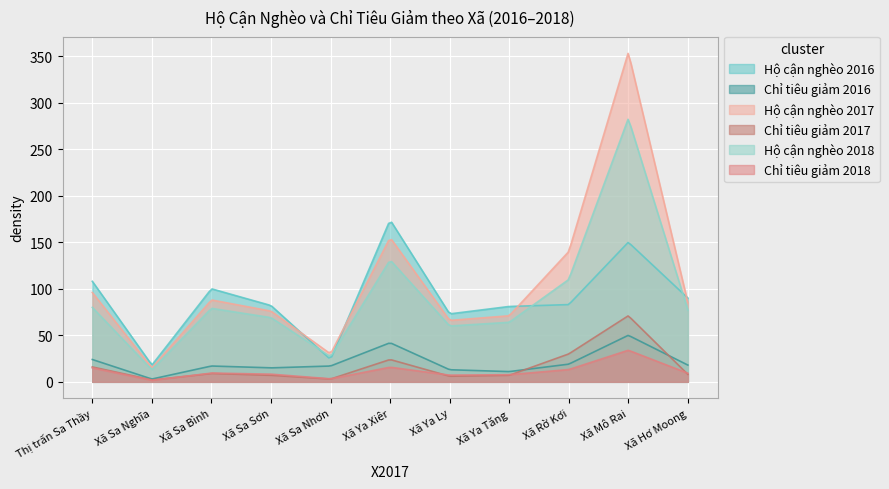

At which label is Chỉ tiêu giảm 2016 closest to 26?

Thị trấn Sa Thầy